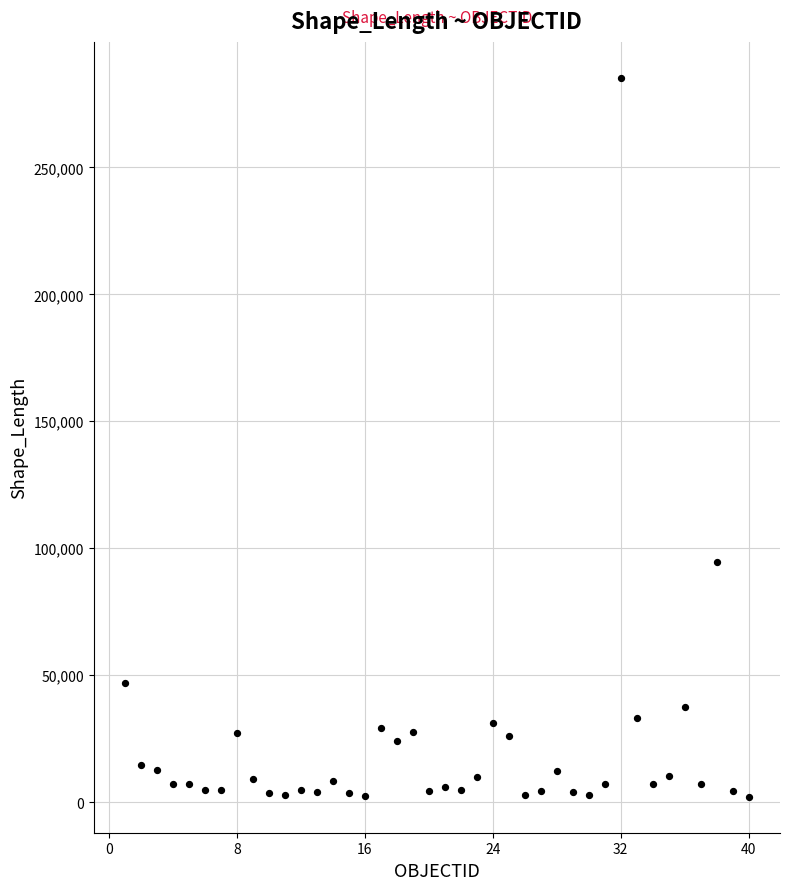

What Y value in the scatter plot is closest to 143716?

94718.2